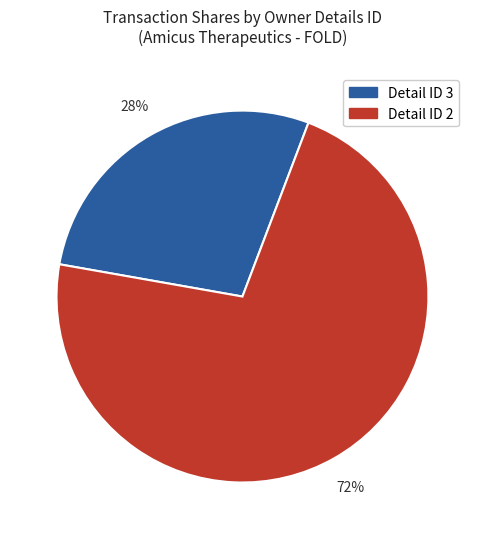

To the nearest percent, what percentage of the pie is Detail ID 2?

72%